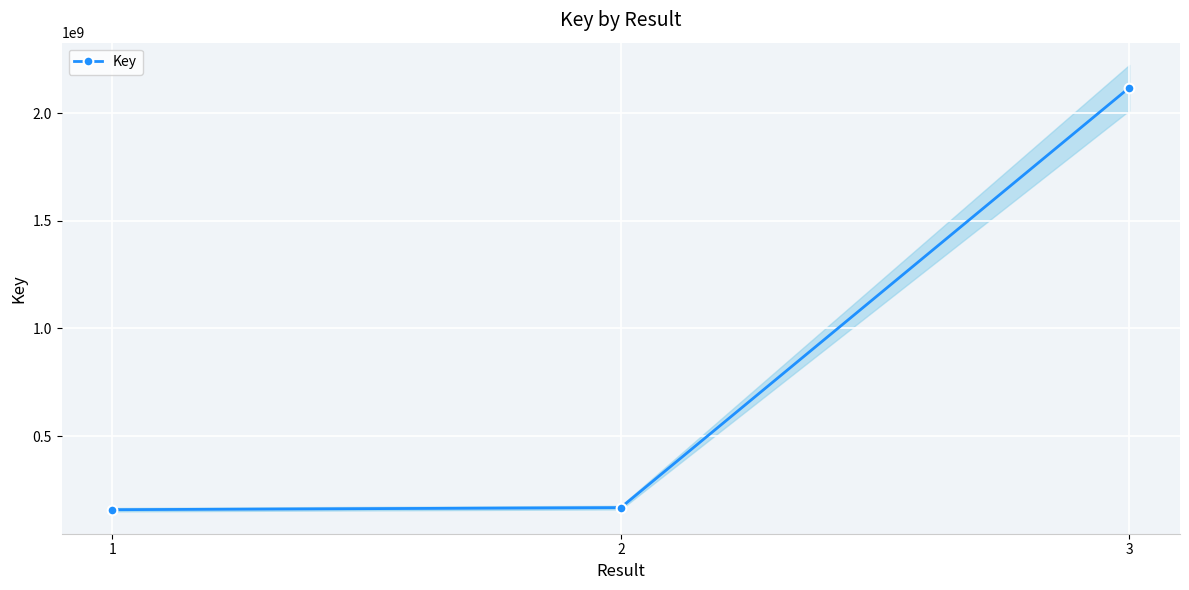

At which label does the data first exceed 167513239?

3